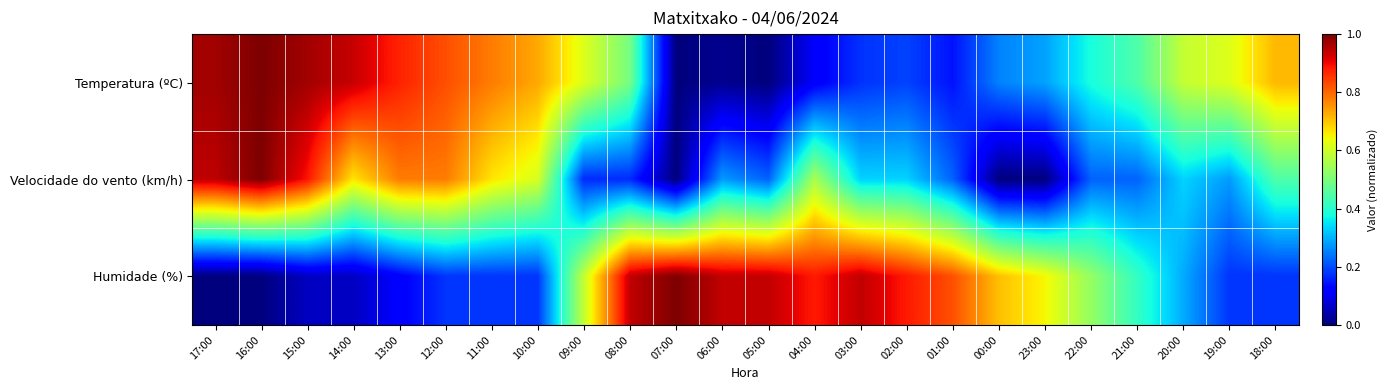

At which category is the sum across all series the highest?

16:00